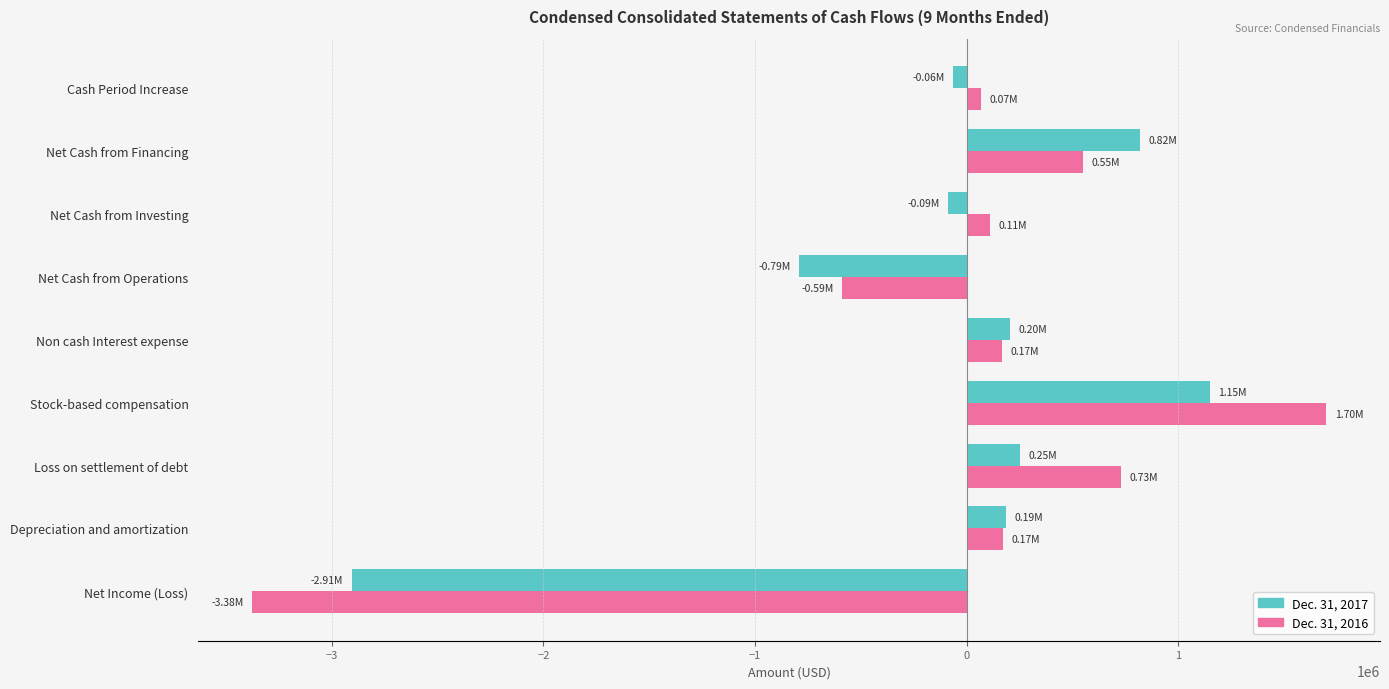

List the series in order of their peak value, highest first.

Dec. 31, 2016, Dec. 31, 2017